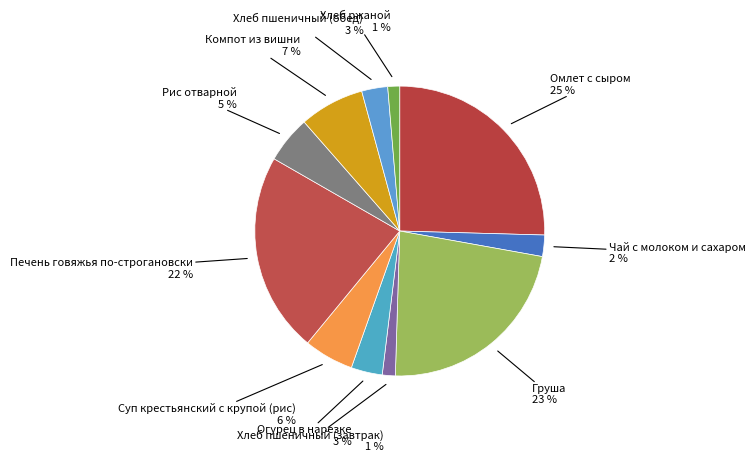

What is the smallest slice in the pie chart?

Хлеб ржаной